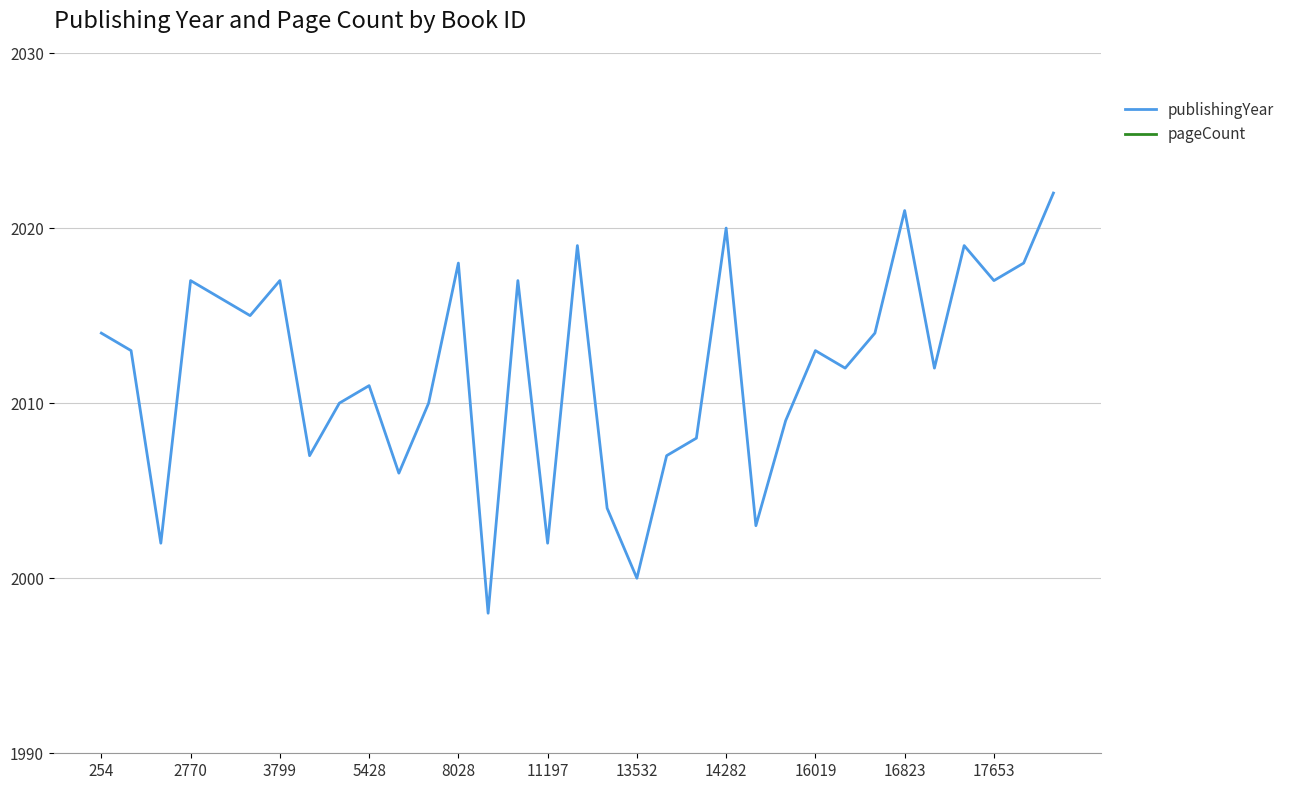

True or false: publishingYear has a value of 1267 at 16823.

False